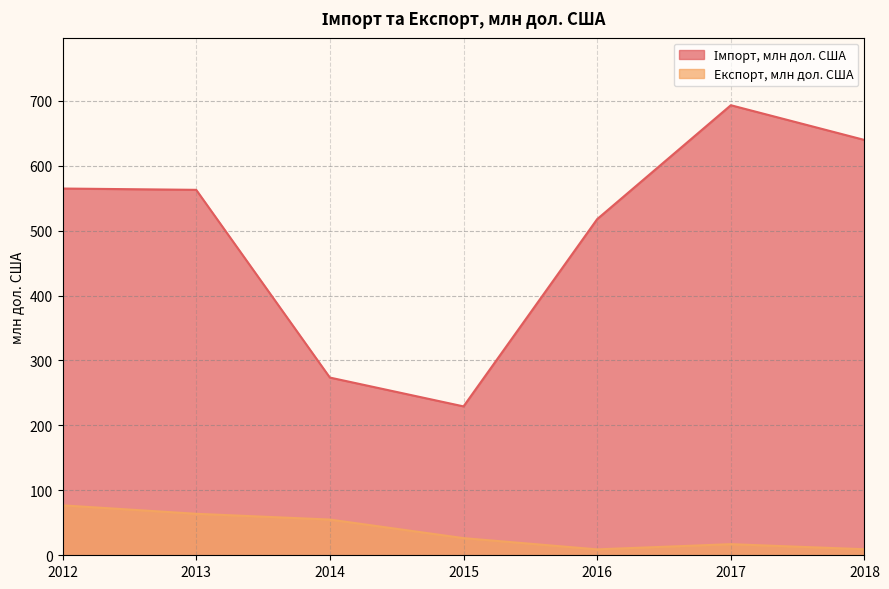

At which label does Експорт, млн дол. США first exceed 26?

2012